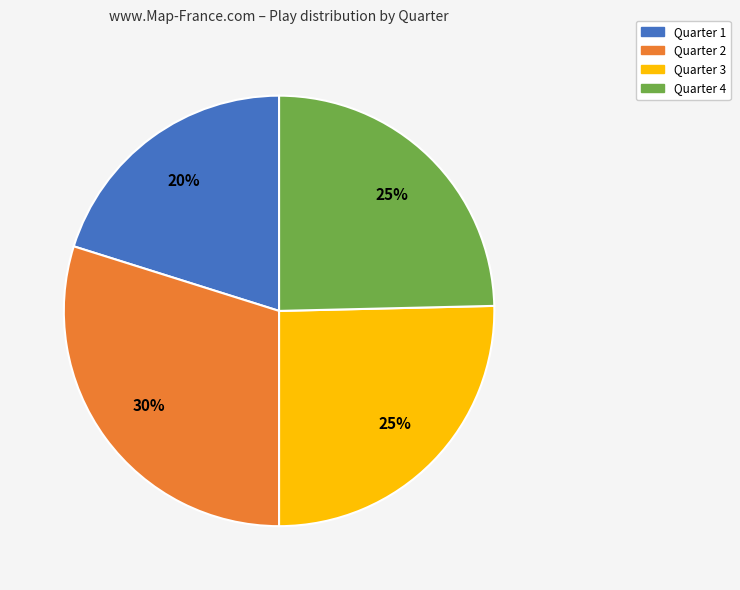

Is Quarter 3 the majority of the pie?

No